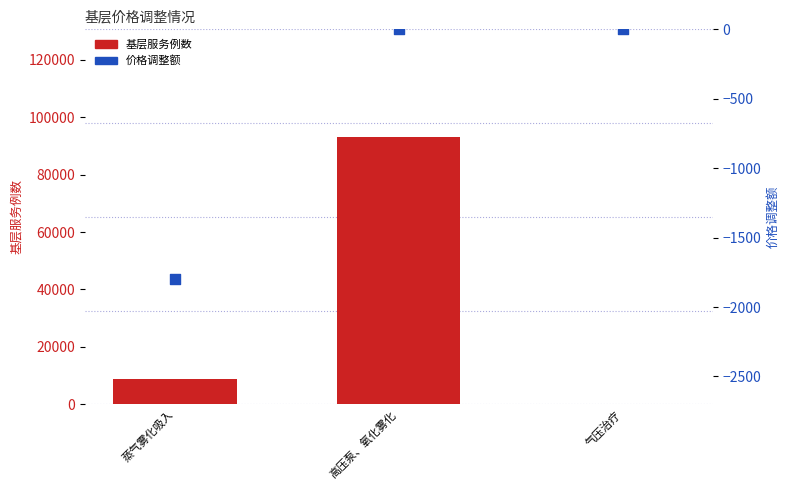

At how many categories does at least one series exceed 66050?

1